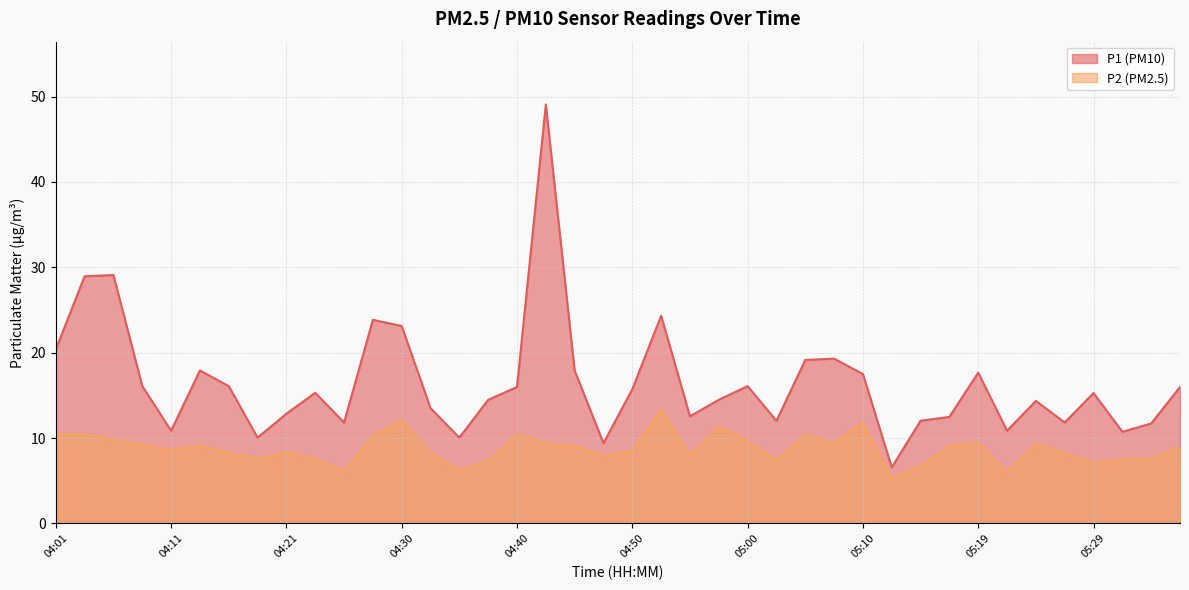

True or false: P1 and P2 intersect in this chart.

False